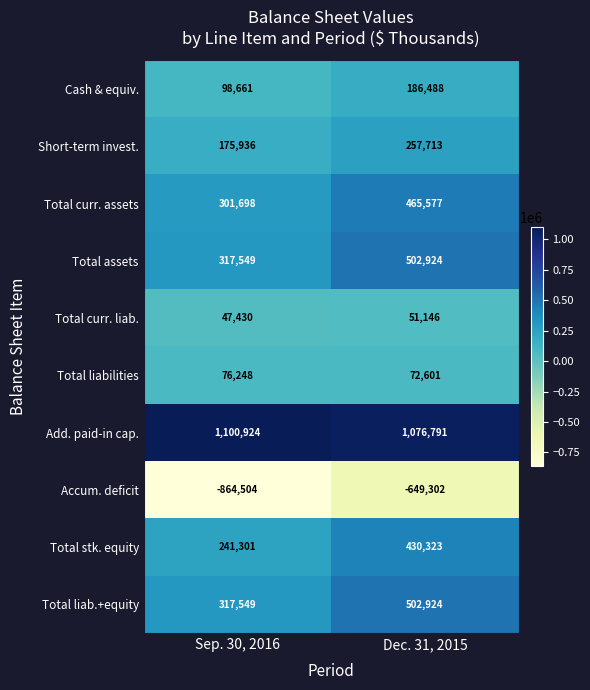

True or false: Cash & equiv. has a value of 98661 at Sep. 30, 2016.

True